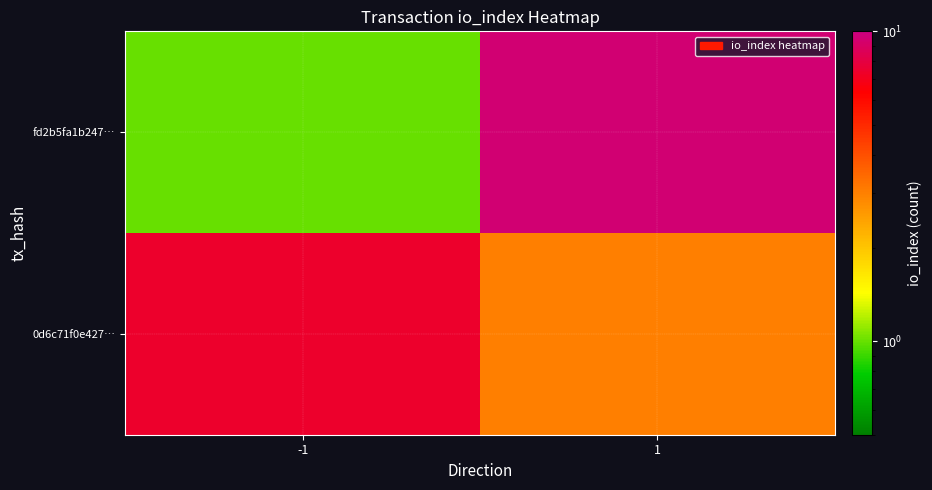

At which category is the sum across all series the highest?

1